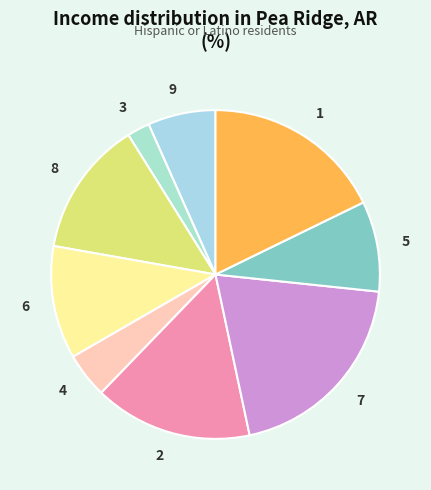

Rank the categories by value from highest to lowest.

7, 1, 2, 8, 6, 5, 9, 4, 3